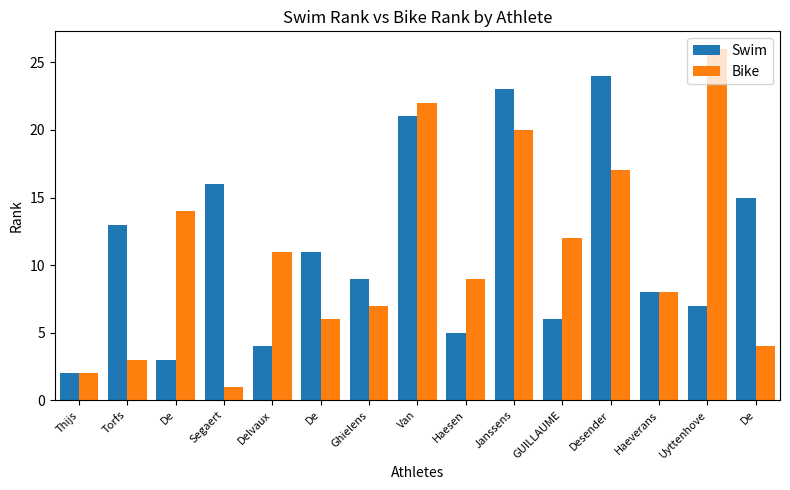

How many bars are there in total?

30